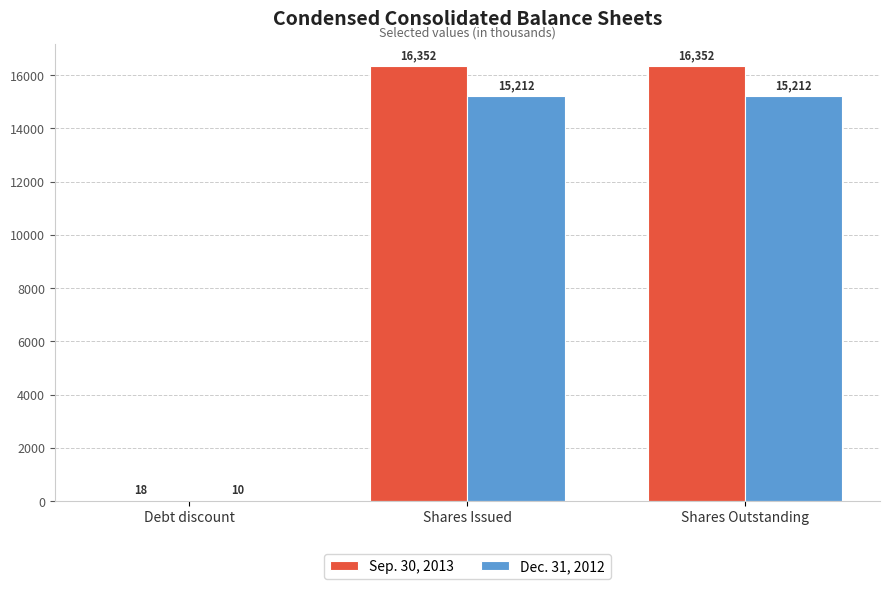

How many distinct data groups are displayed?

2